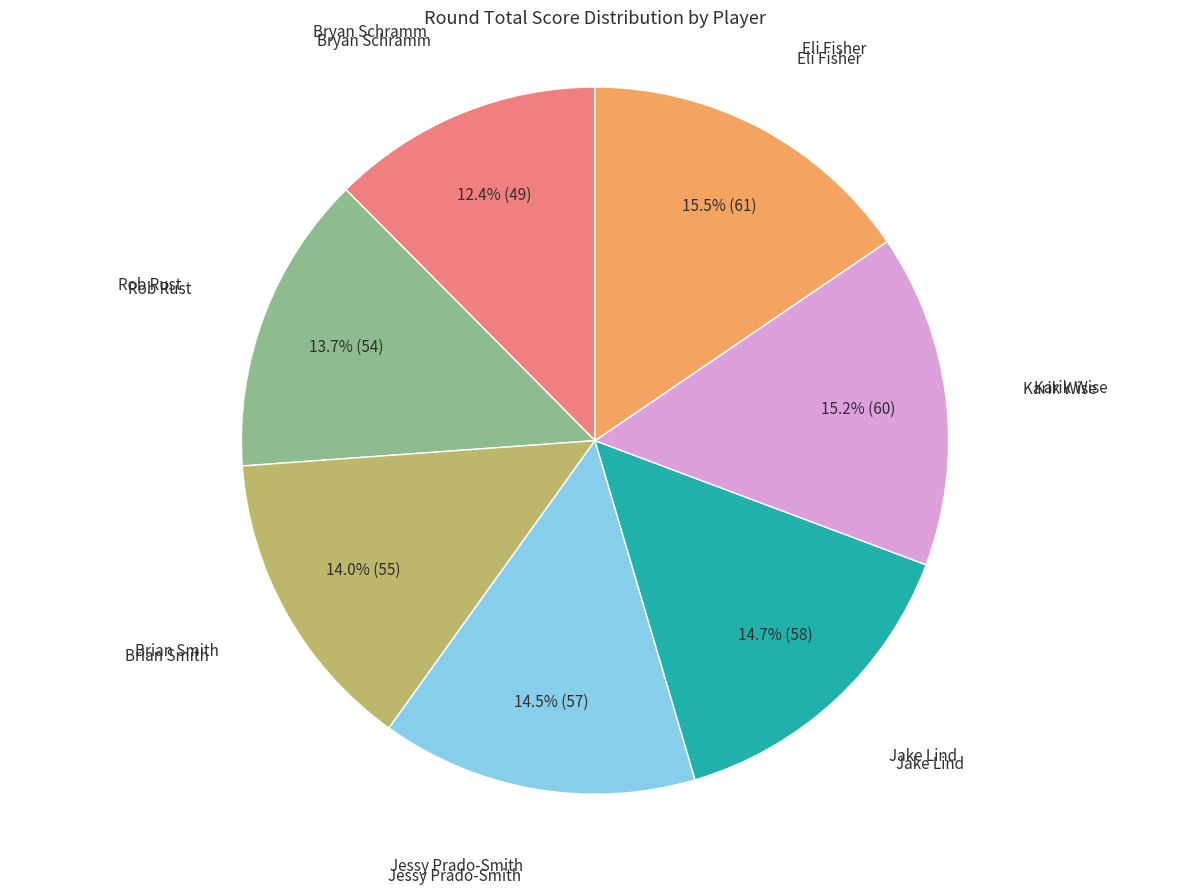

Is there a majority slice in this chart?

No